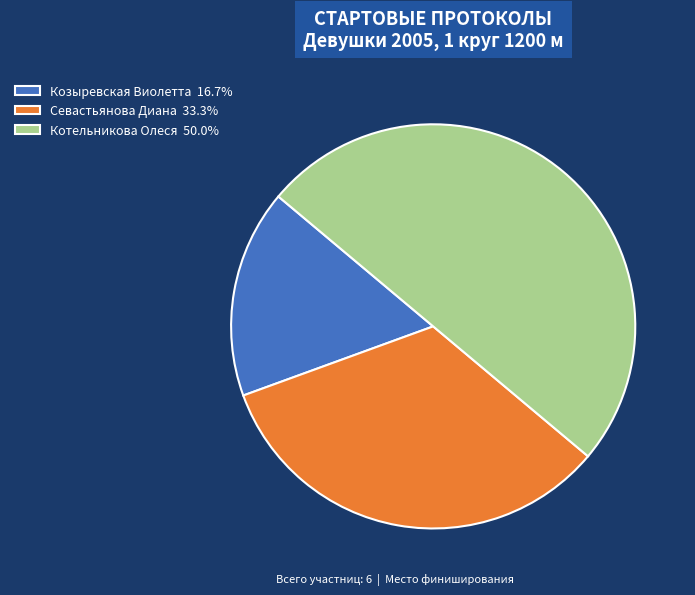

How many slices are in this pie chart?

3